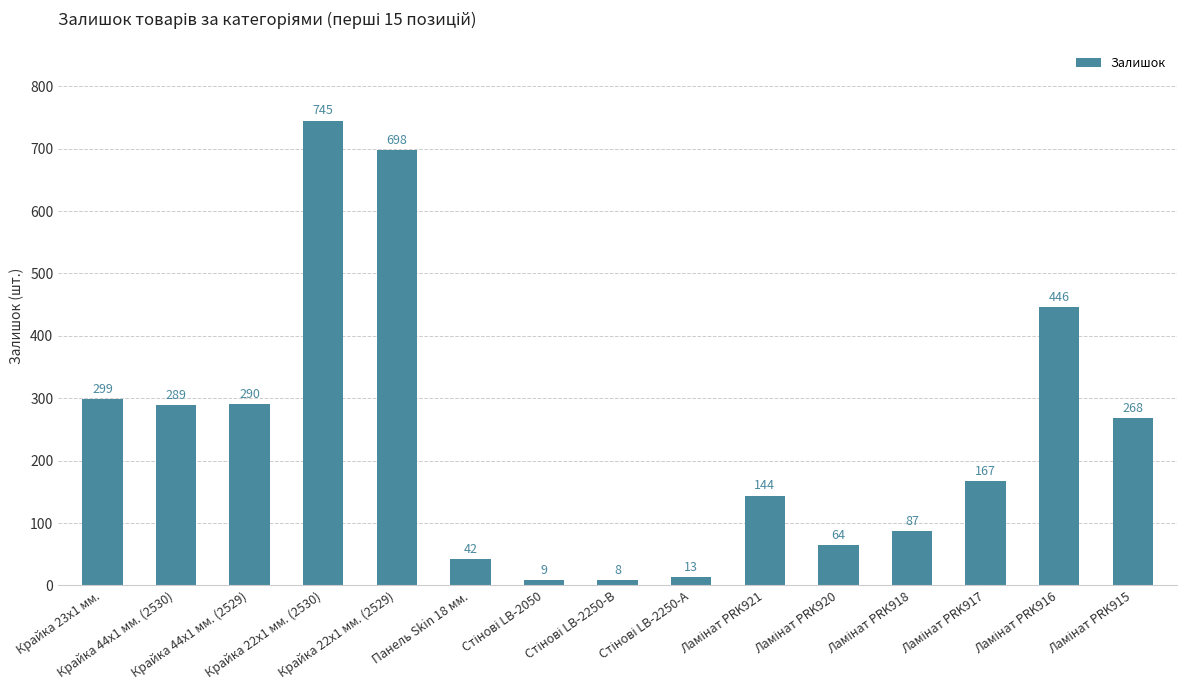

How many bars are there in total?

15